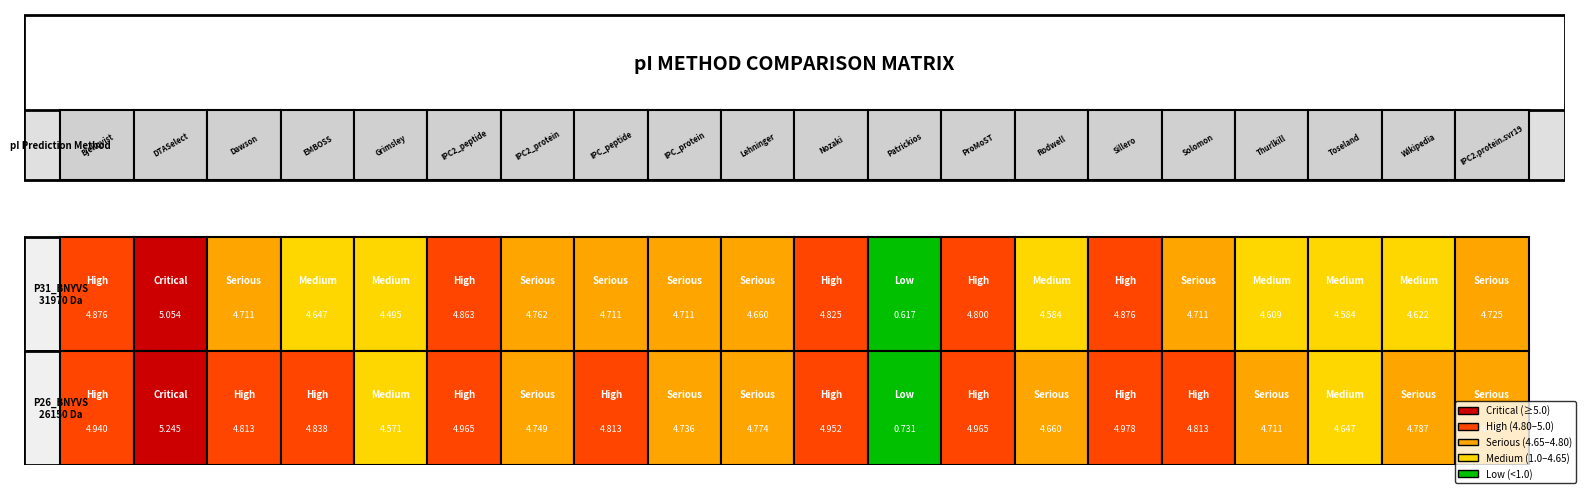

What is the approximate value of sp|Q96639|P26_BNYVS at Toseland?

4.6